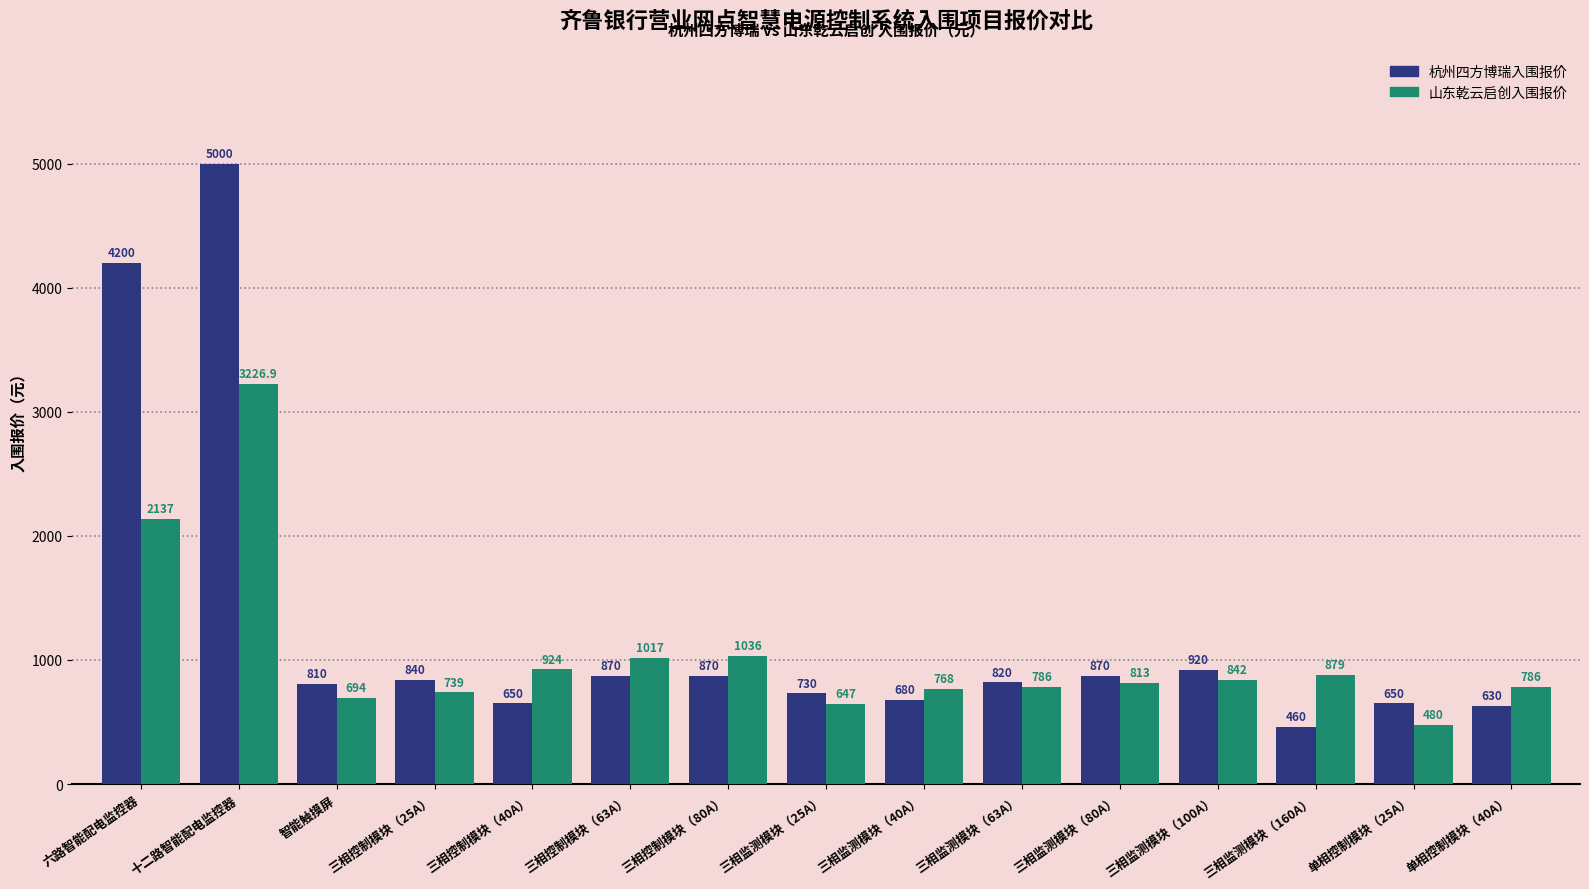

At which category is the sum across all series the highest?

十二路智能配电监控器